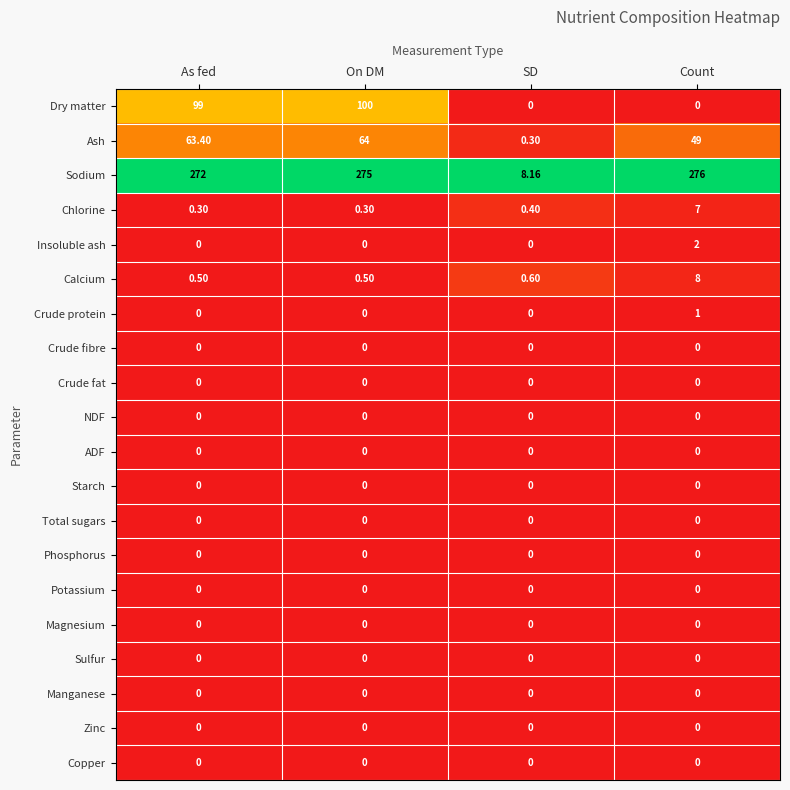

At how many categories does at least one series exceed 0?

4